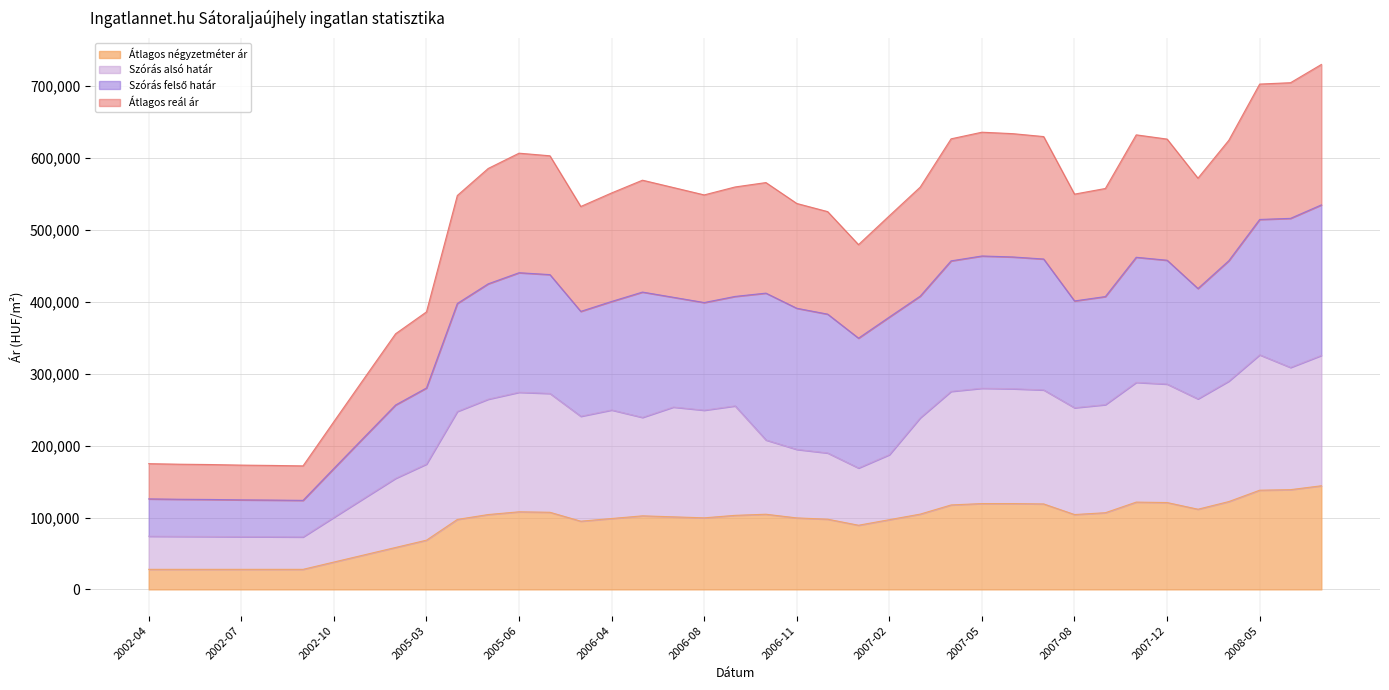

Where is the first local minimum for Átlagos reál ár?

2002-09